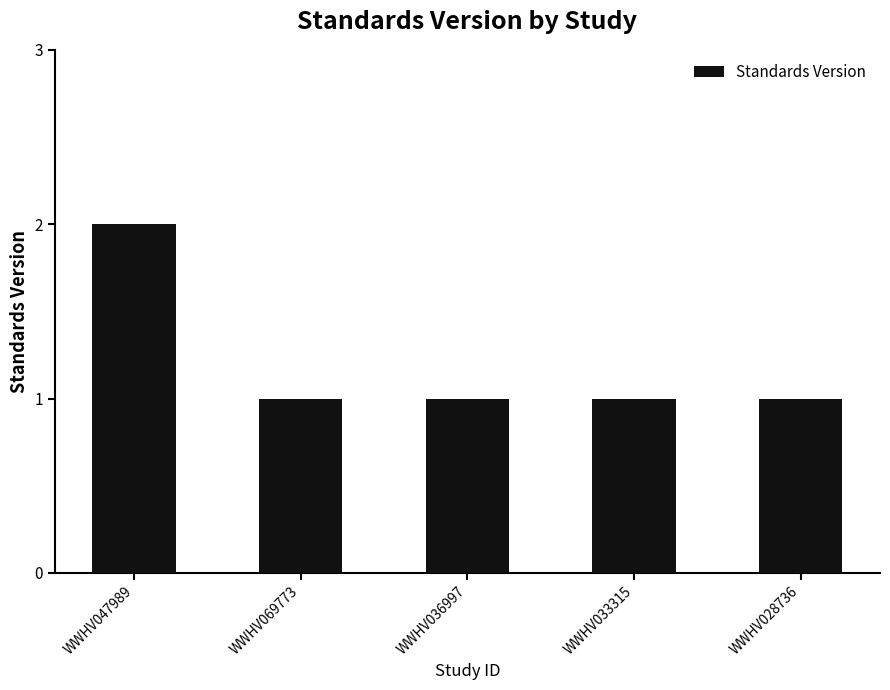

What is the change in value from WWHV047989 to WWHV036997?

-1